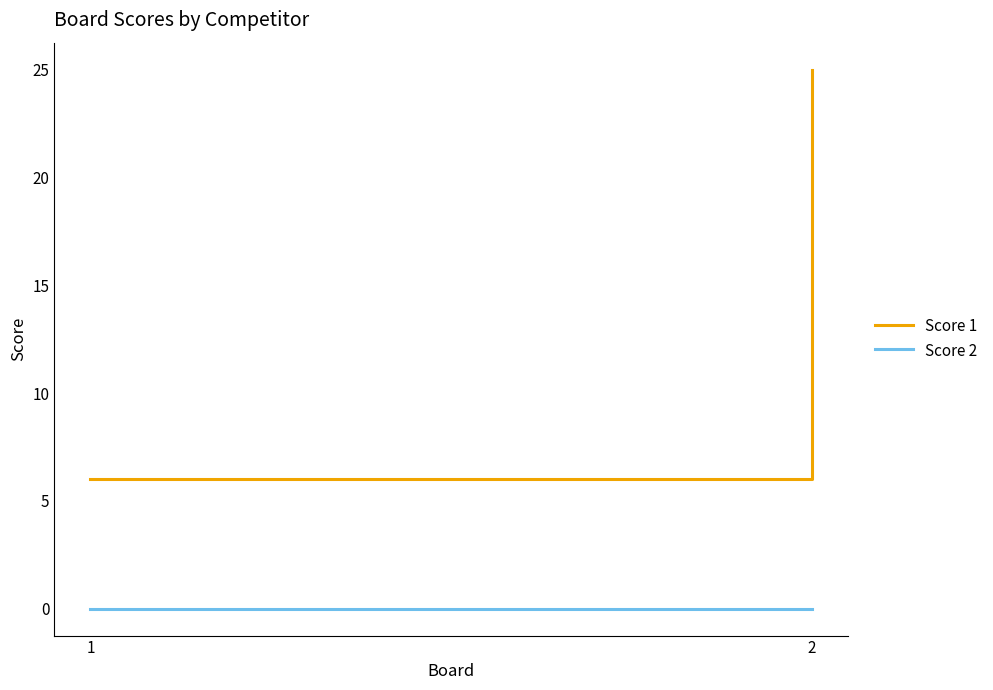

What is the value of the Score 1 point at the 1st from the left?

6